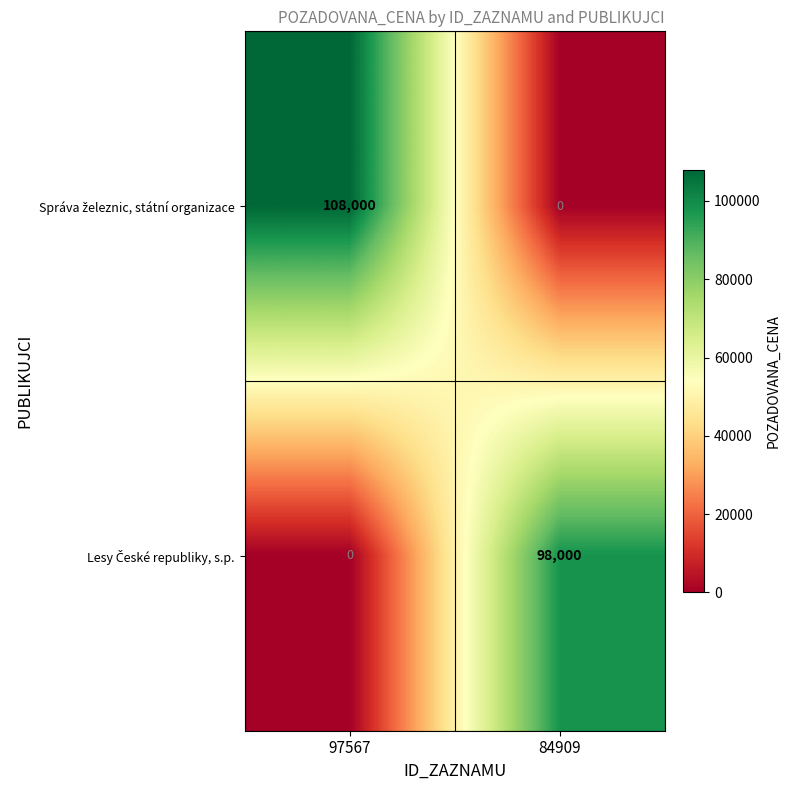

At how many categories does at least one series exceed 12781?

2